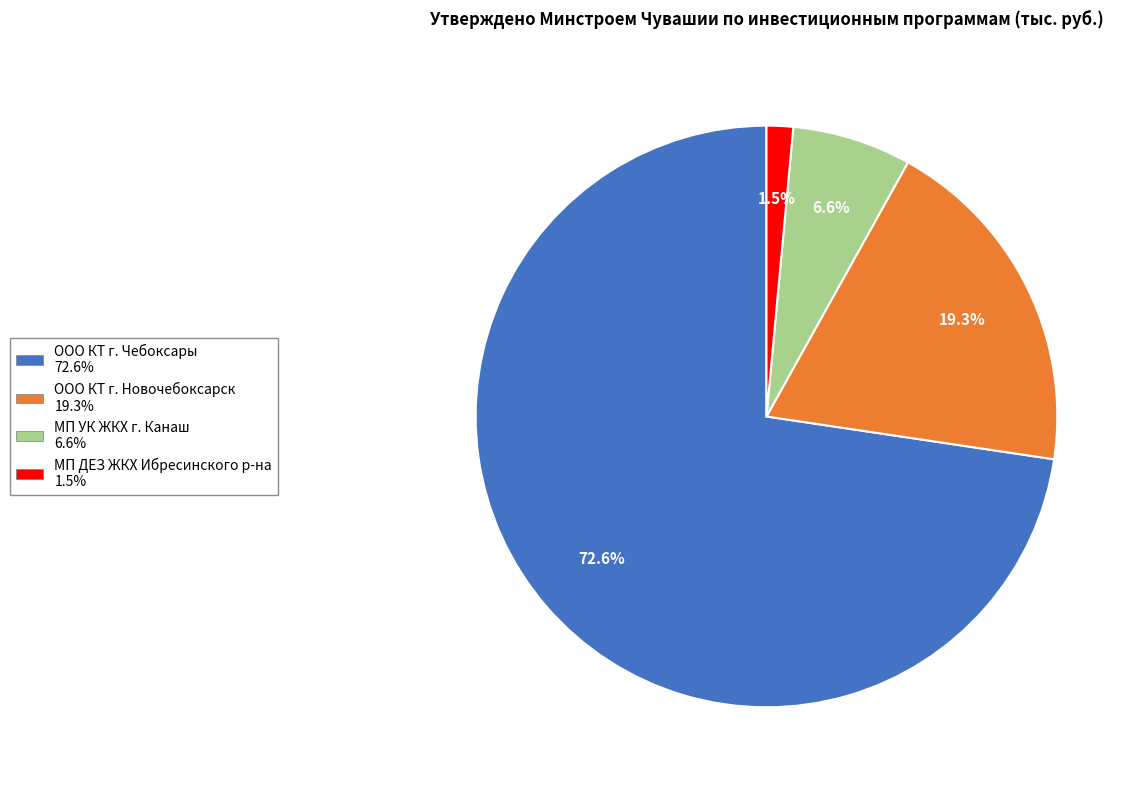

Is there a majority slice in this chart?

Yes